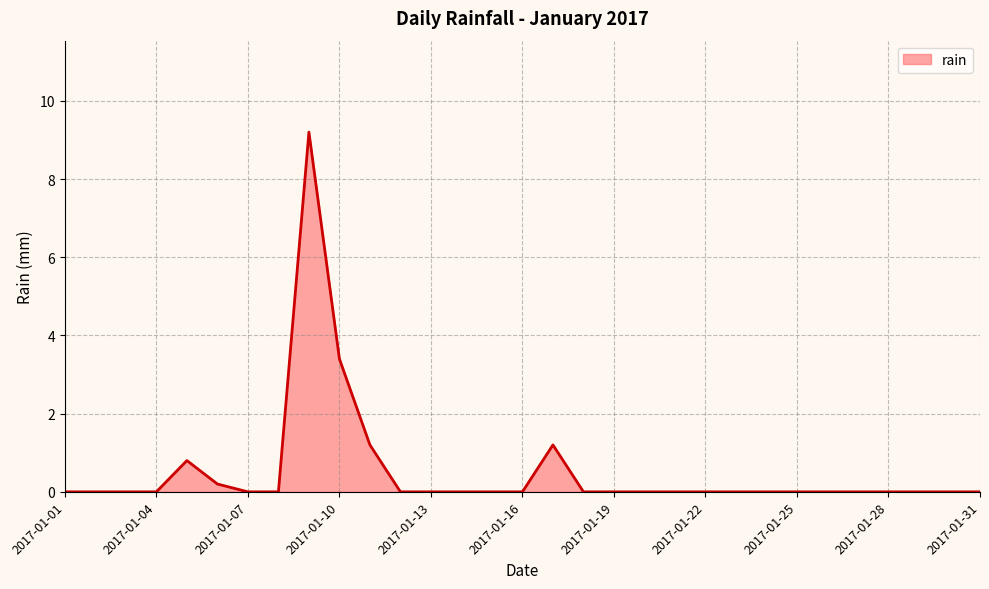

Reading left to right, extract all data points from this chart.

0.0	0.0	0.0	0.0	0.8	0.2	0.0	0.0	9.2	3.4	1.2	0.0	0.0	0.0	0.0	0.0	1.2	0.0	0.0	0.0	0.0	0.0	0.0	0.0	0.0	0.0	0.0	0.0	0.0	0.0	0.0